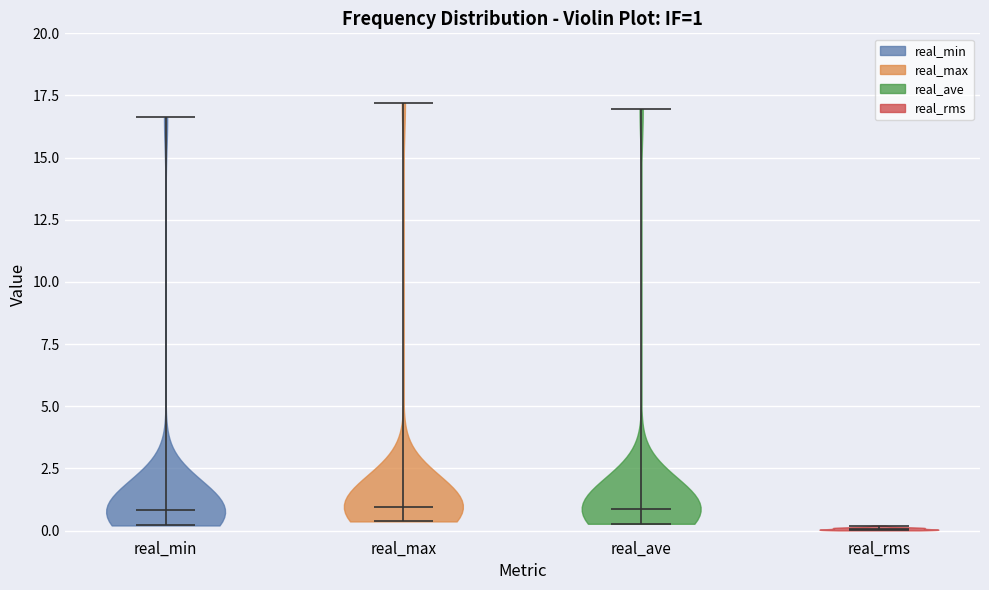

Which violin has the lowest median line?

real_rms